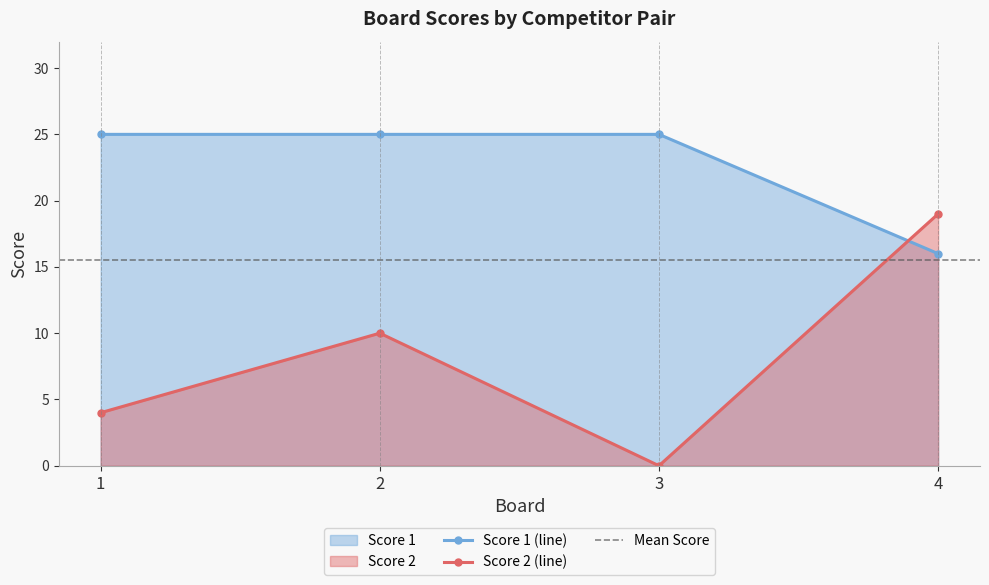

Which series changed the most between 3 and 4?

Score 2